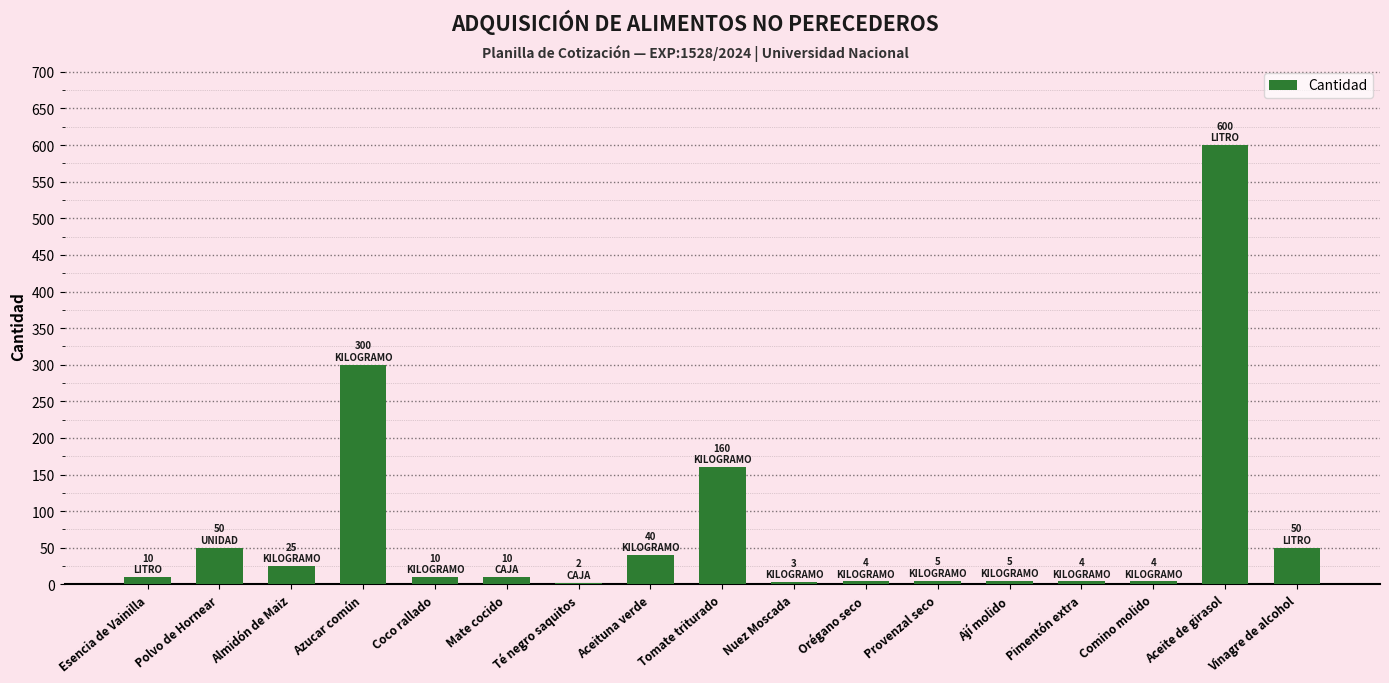

What is the sum of all values?

1282